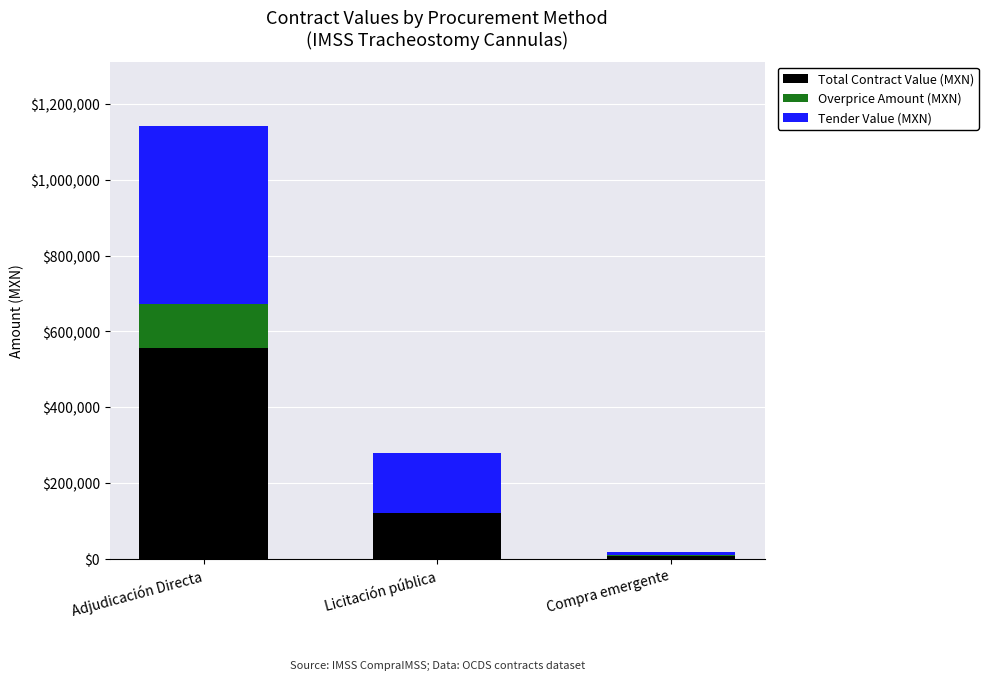

The value of Total Contract Value (MXN) at Licitación pública is 79748.7. True or false?

False